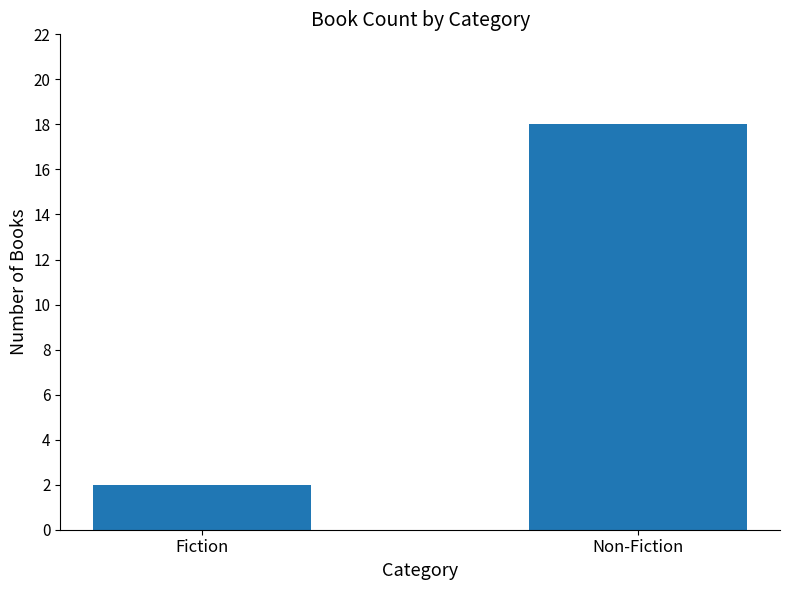

Count the values in the range 2 to 18.

2